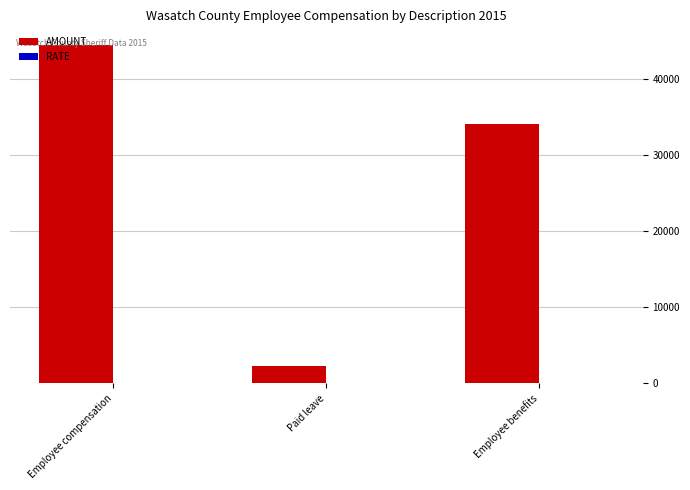

At which category does the chart reach its peak across all series?

Employee compensation